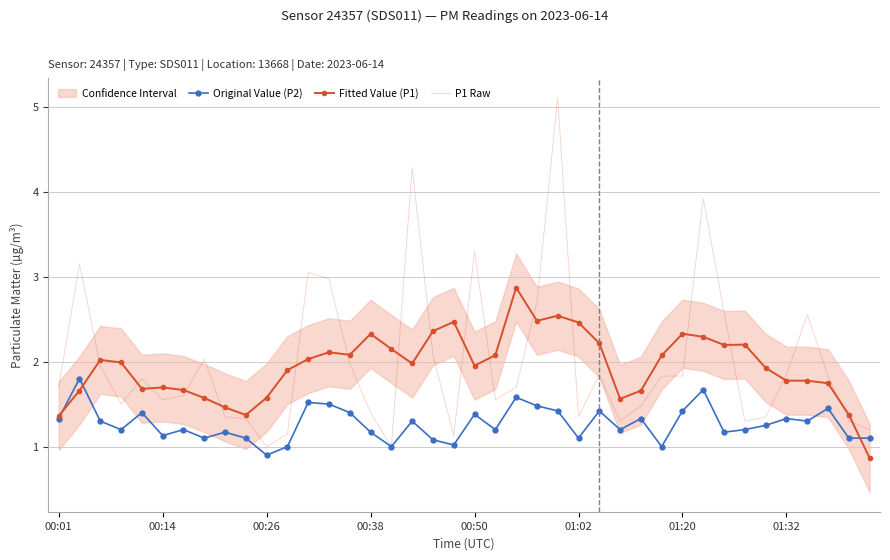

Is it true that Fitted Value (P1) equals 2.6 at 00:50?

False